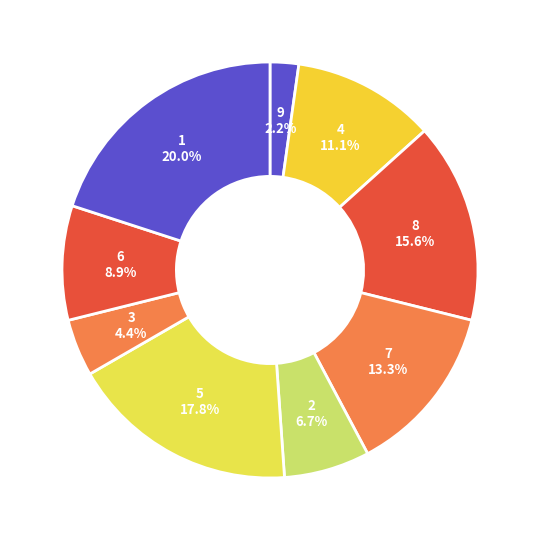

What is the smallest slice in the pie chart?

9